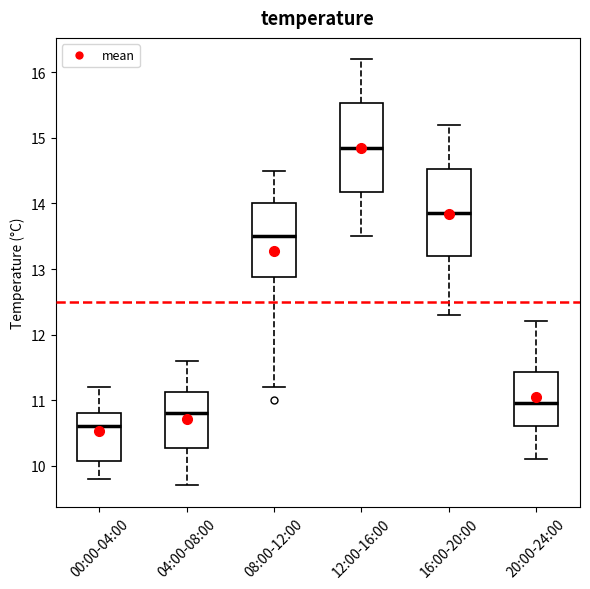

Which box's median line is the lowest?

00:00-04:00